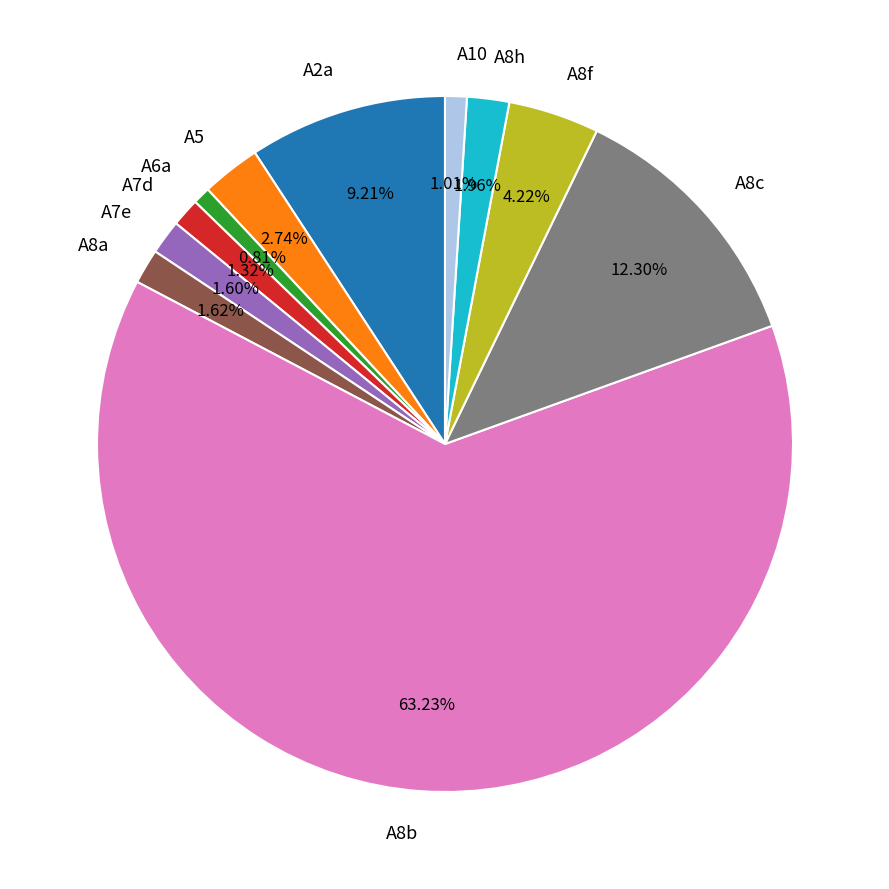

Is A8f the majority of the pie?

No